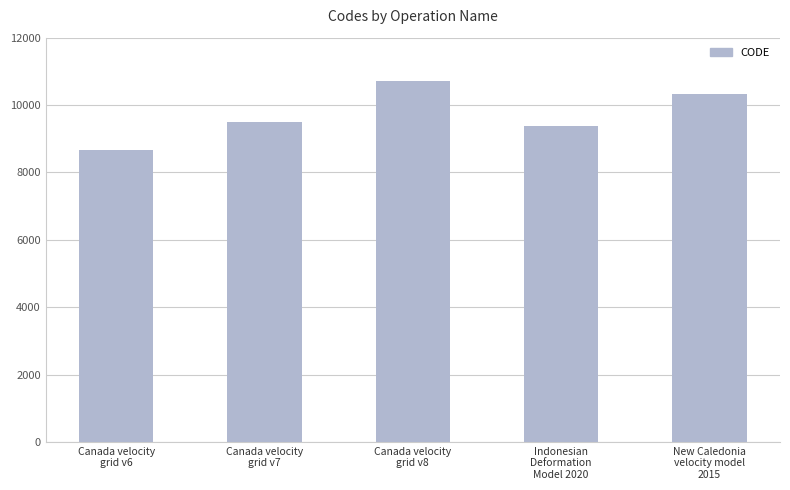

True or false: the data shows 8676 at Canada velocity
grid v6.

True